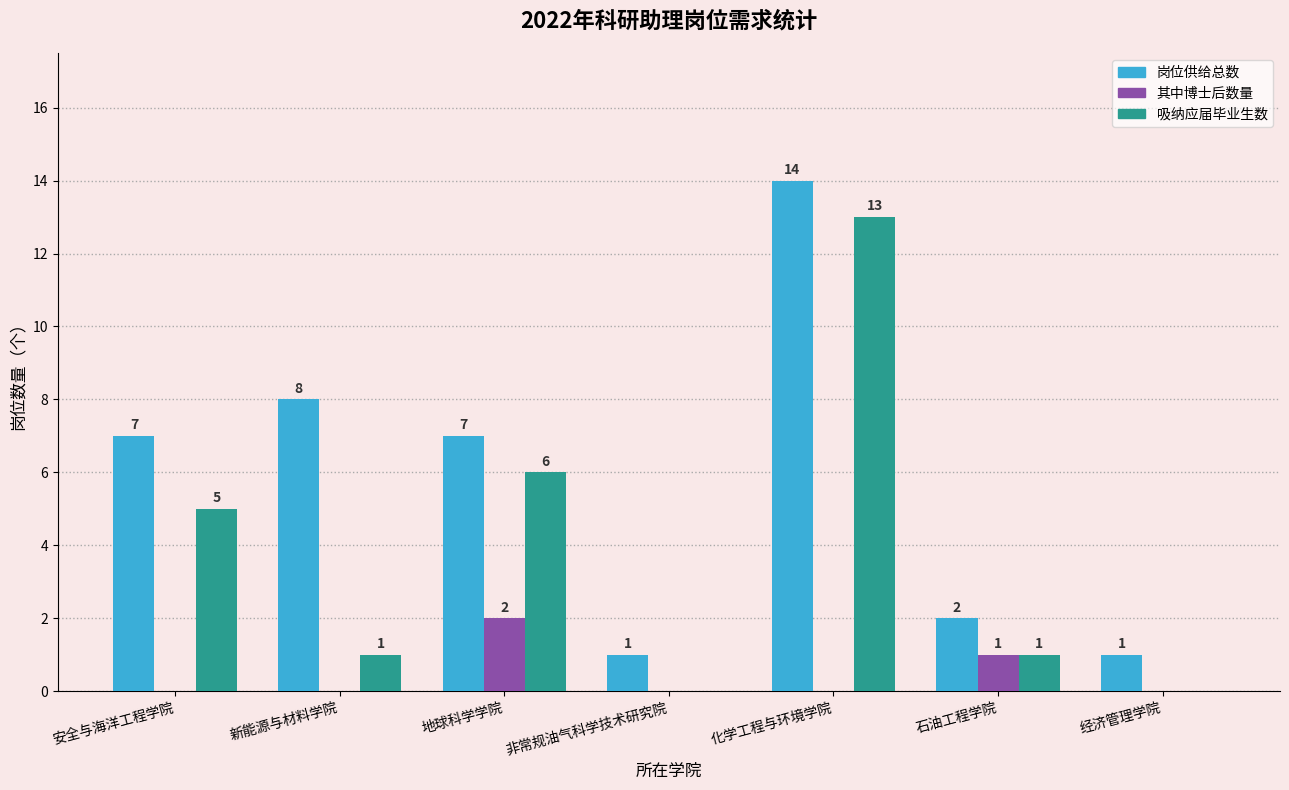

At which category is the sum across all series the highest?

化学工程与环境学院